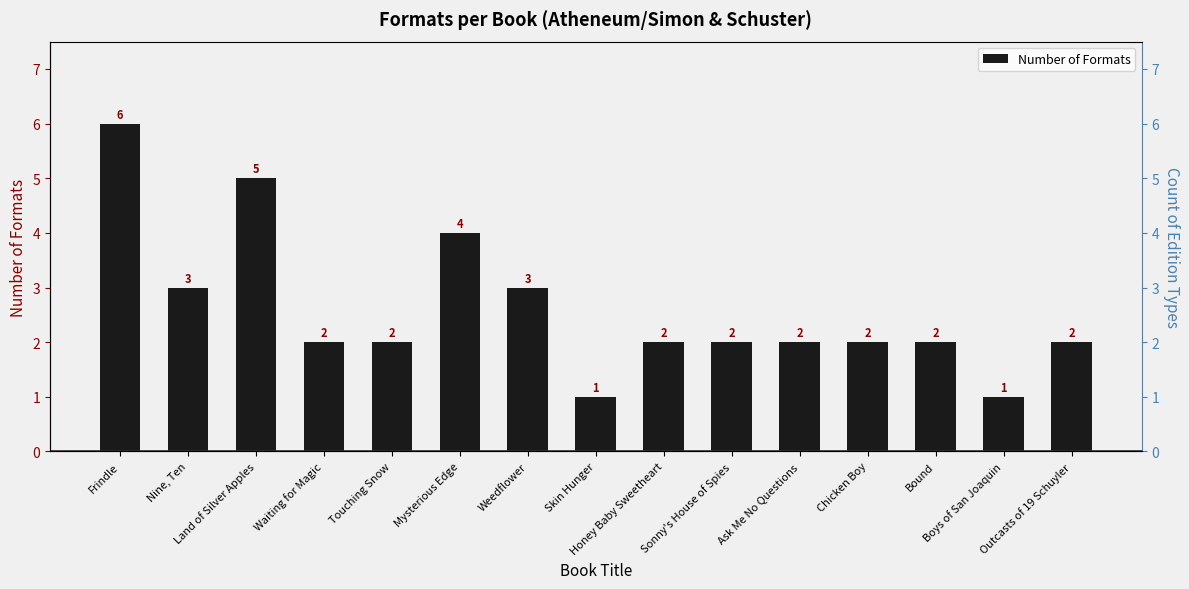

True or false: the data shows 2 at Honey Baby Sweetheart.

True